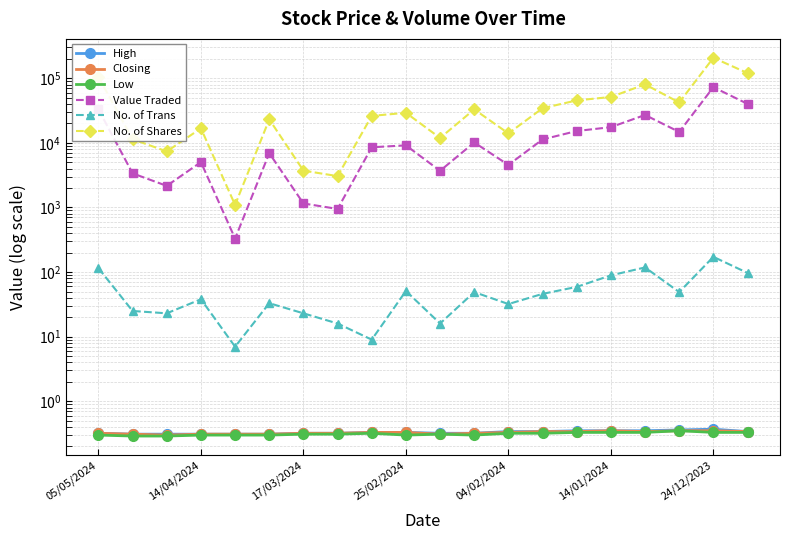

In Value Traded, how many points are lower than both neighbors (excluding endpoints)?

6